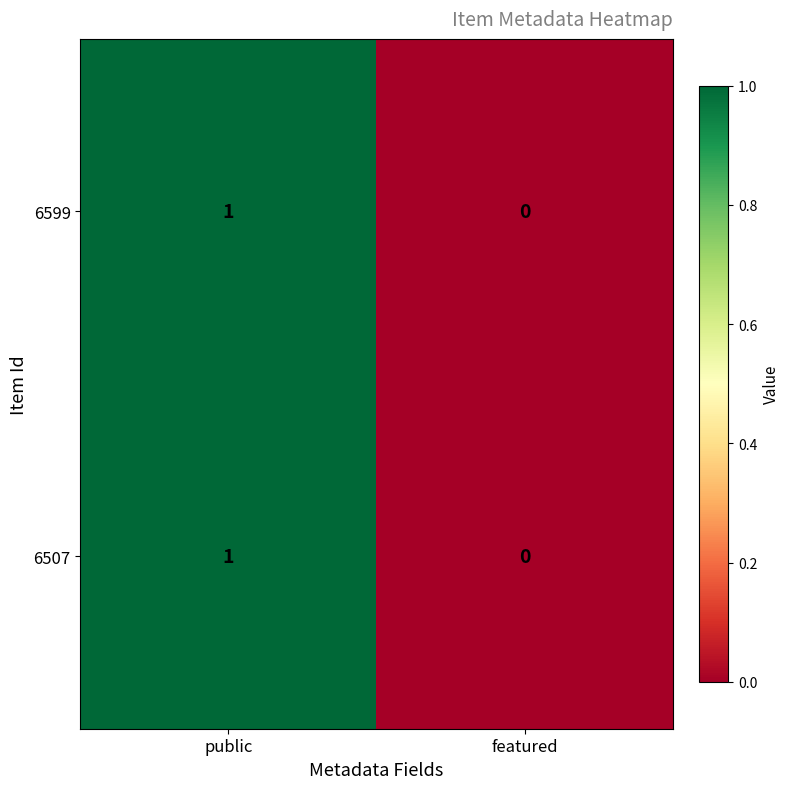

At which category is the sum across all series the highest?

public